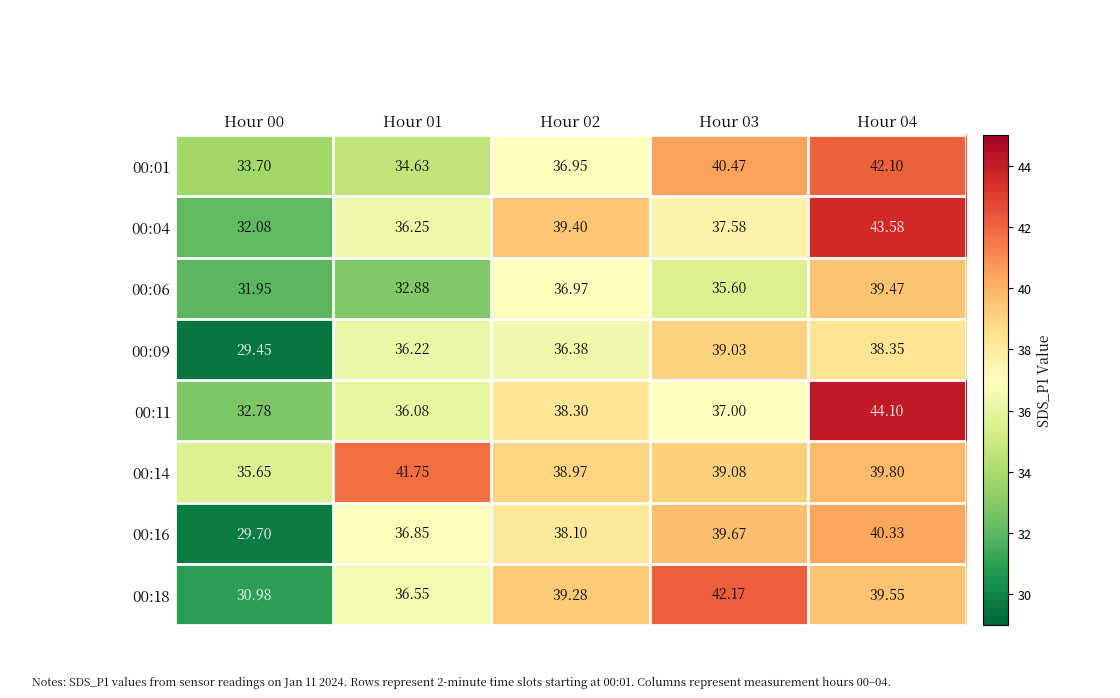

Is the value of 00:09 at Hour 00 greater than the value of 00:16 at Hour 03?

No